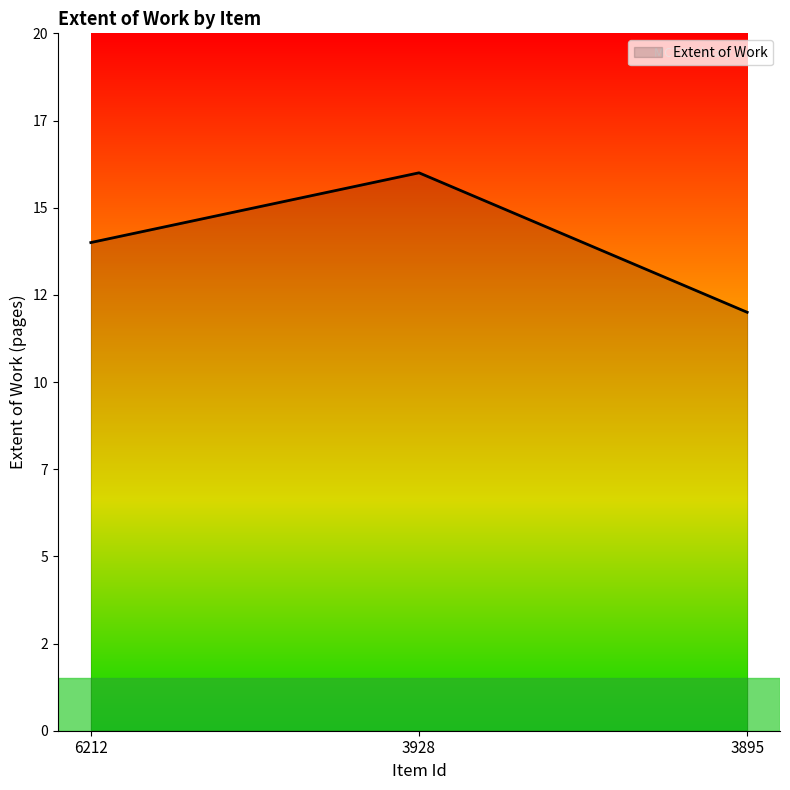

Does the chart display data point markers on the line(s)?

No